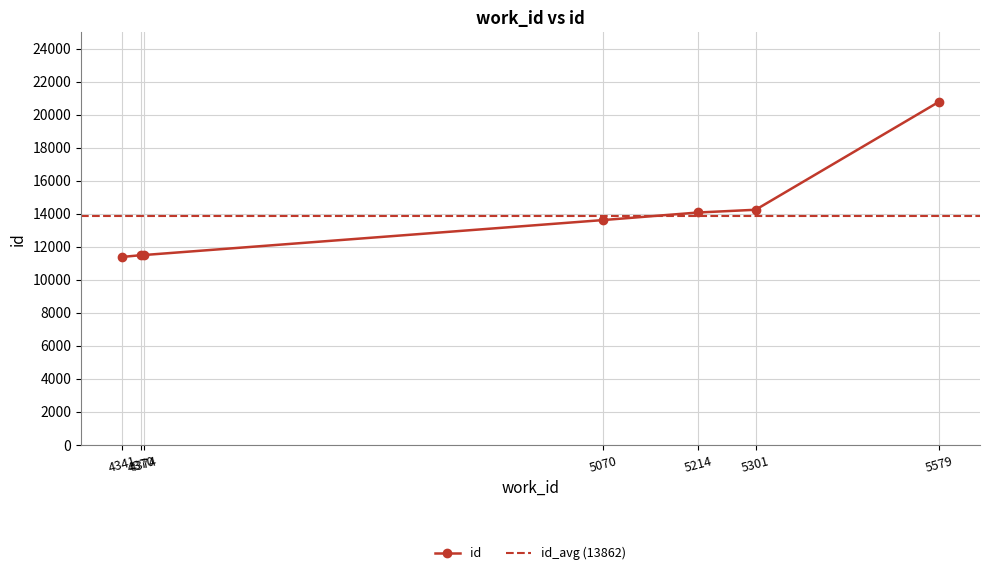

What is the value of the 6th point from the left?

14233